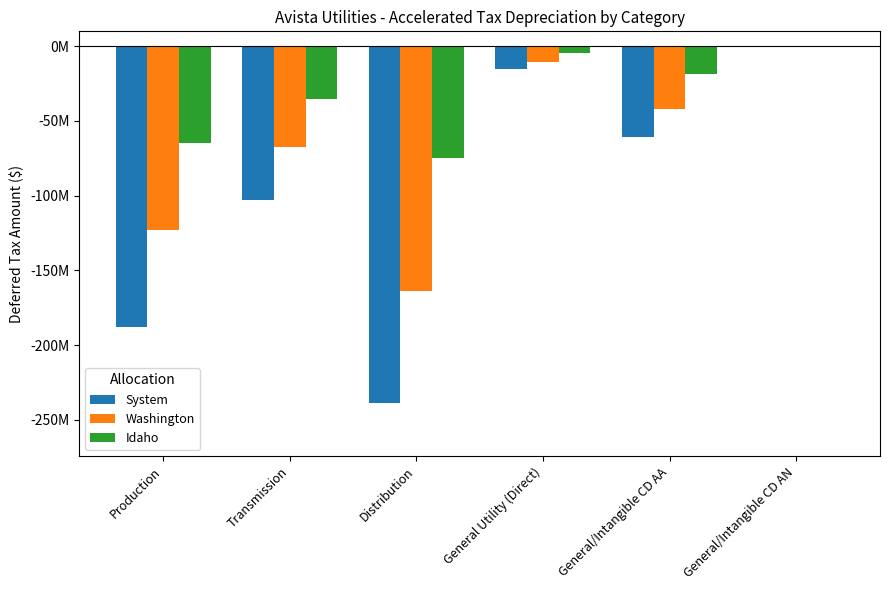

Is the value of Washington at General/Intangible CD AA greater than the value of System at Transmission?

Yes